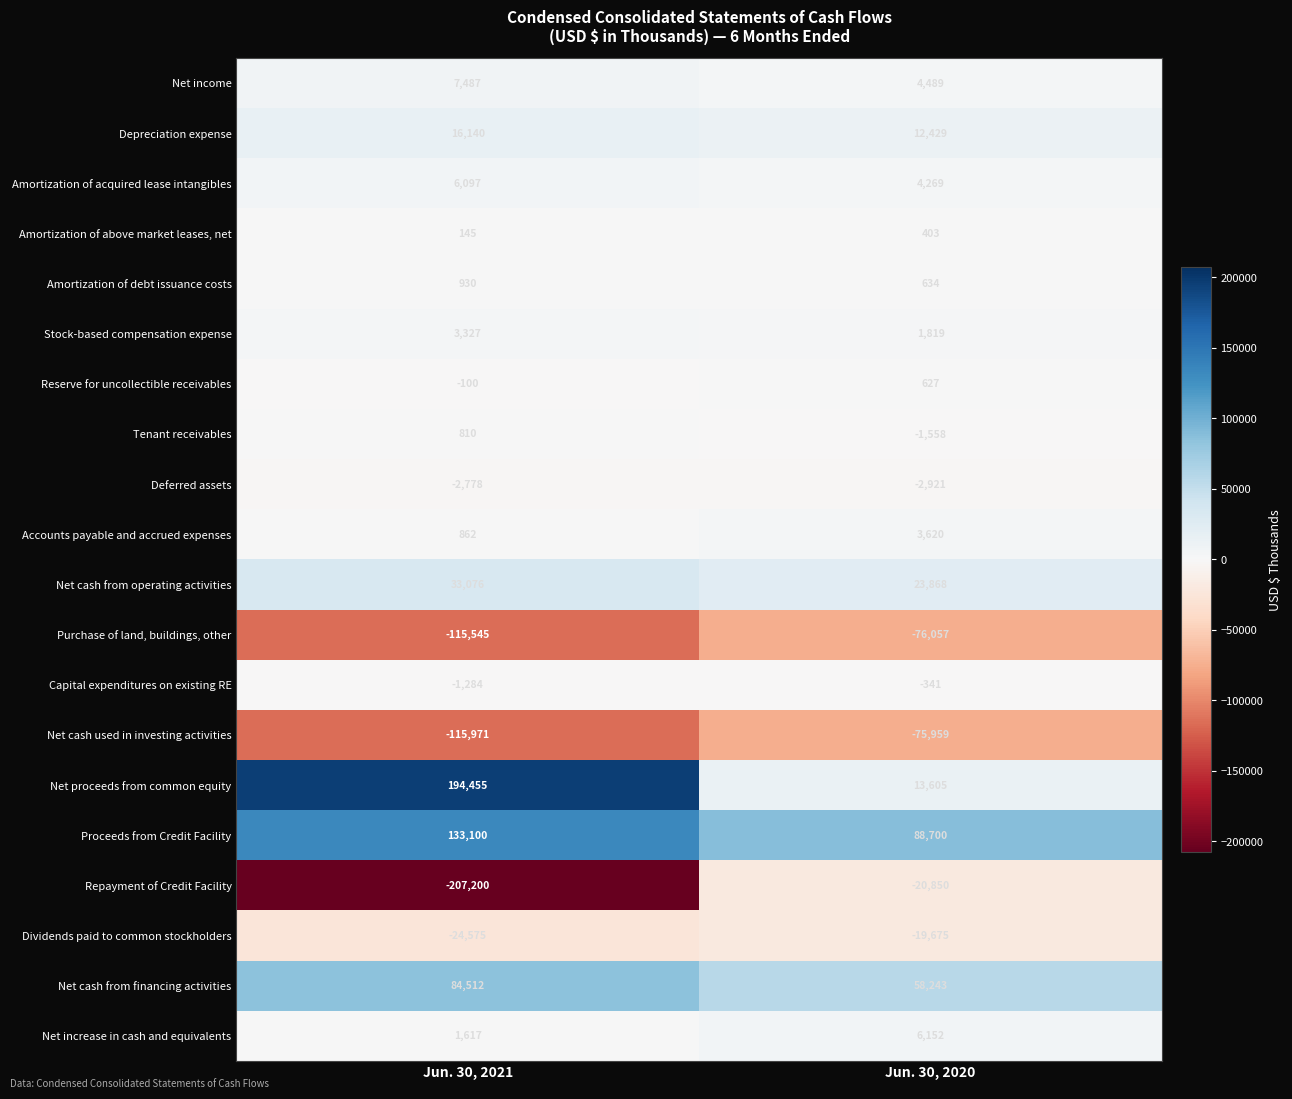

How many categories are shown in the chart?

2